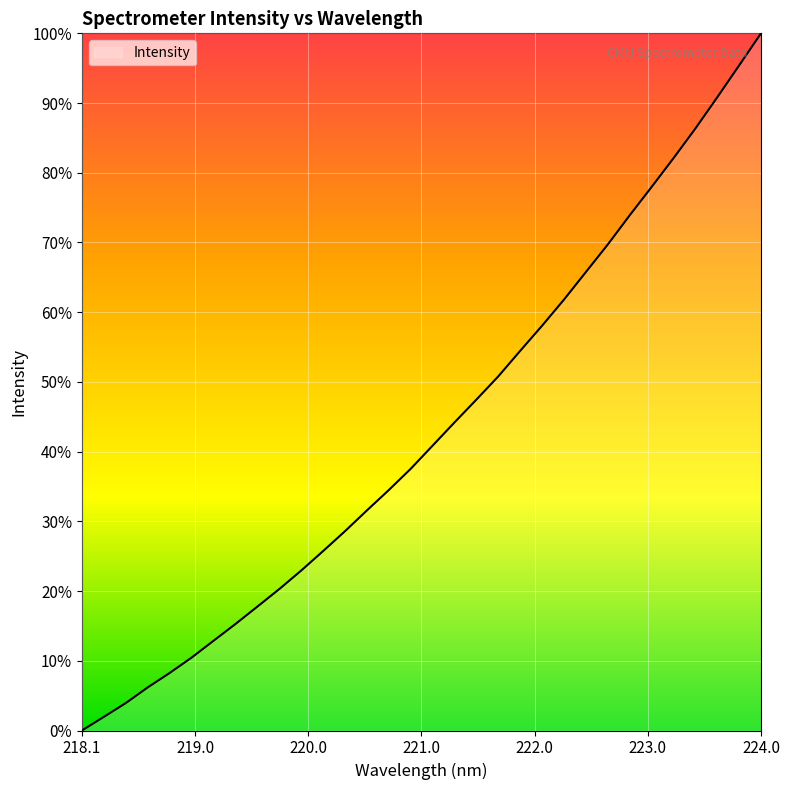

What is the difference between the maximum and minimum values?

100.0